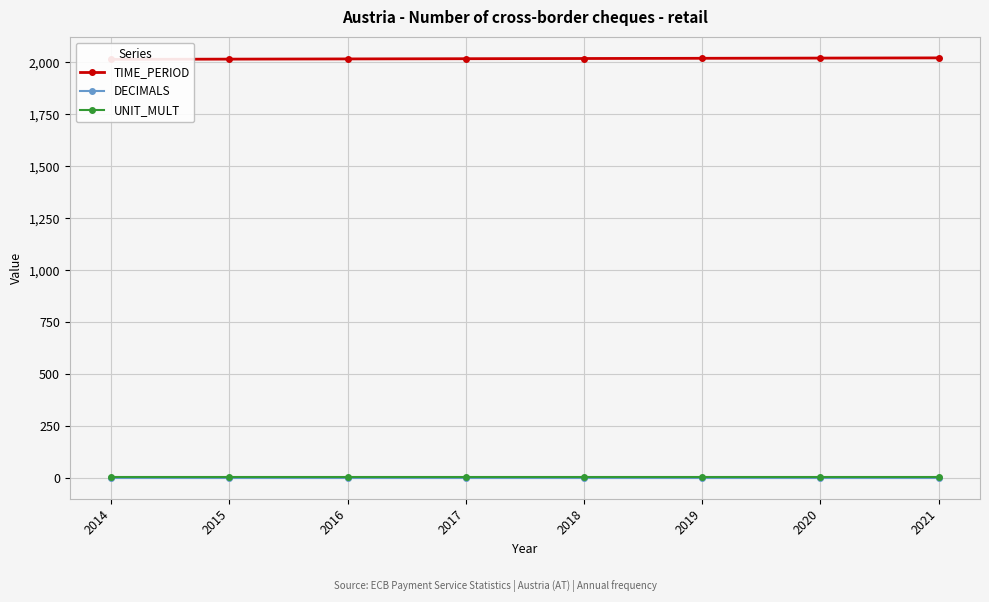

What is the value of the DECIMALS point at the 5th from the left?

3